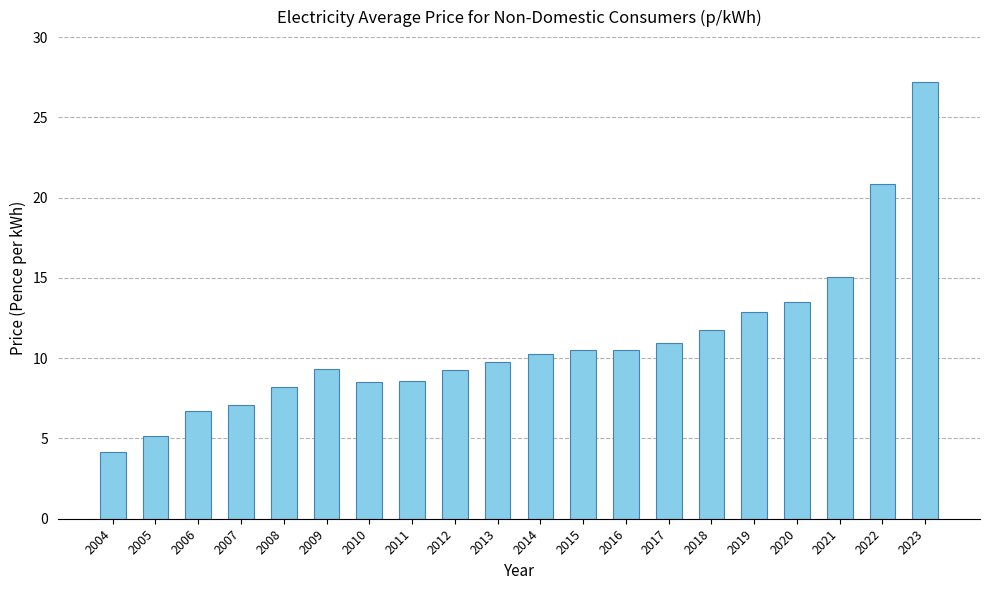

The chart shows a value of 10.3 at 2014. True or false?

True